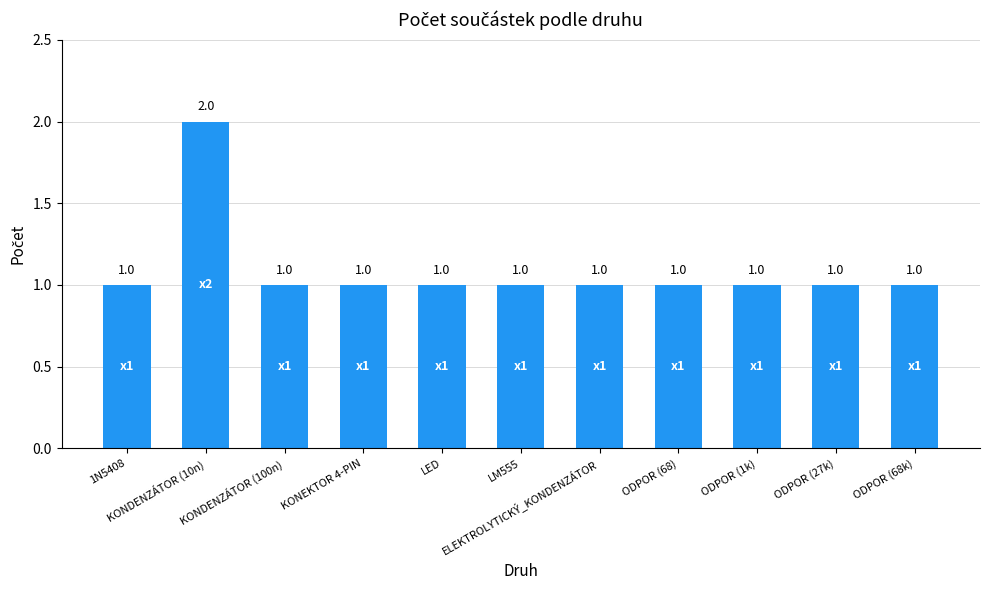

Is it true that the value at 1N5408 is 0?

False